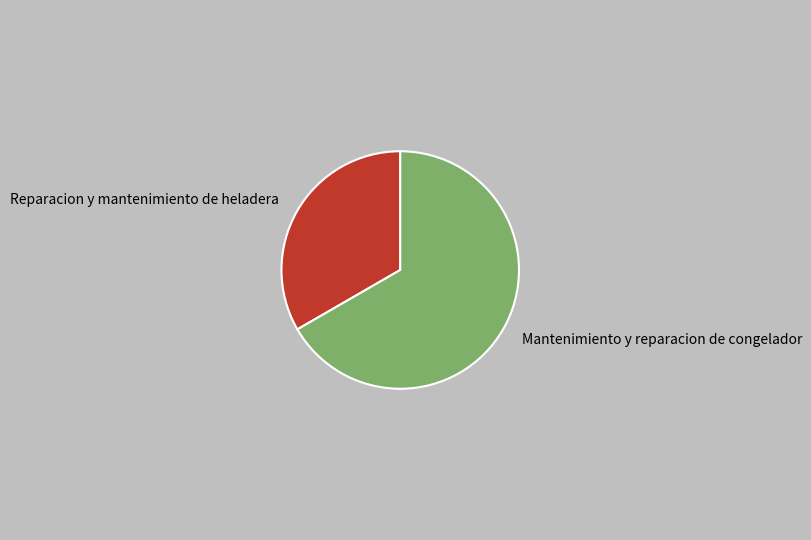

Count the number of slices in the pie.

2